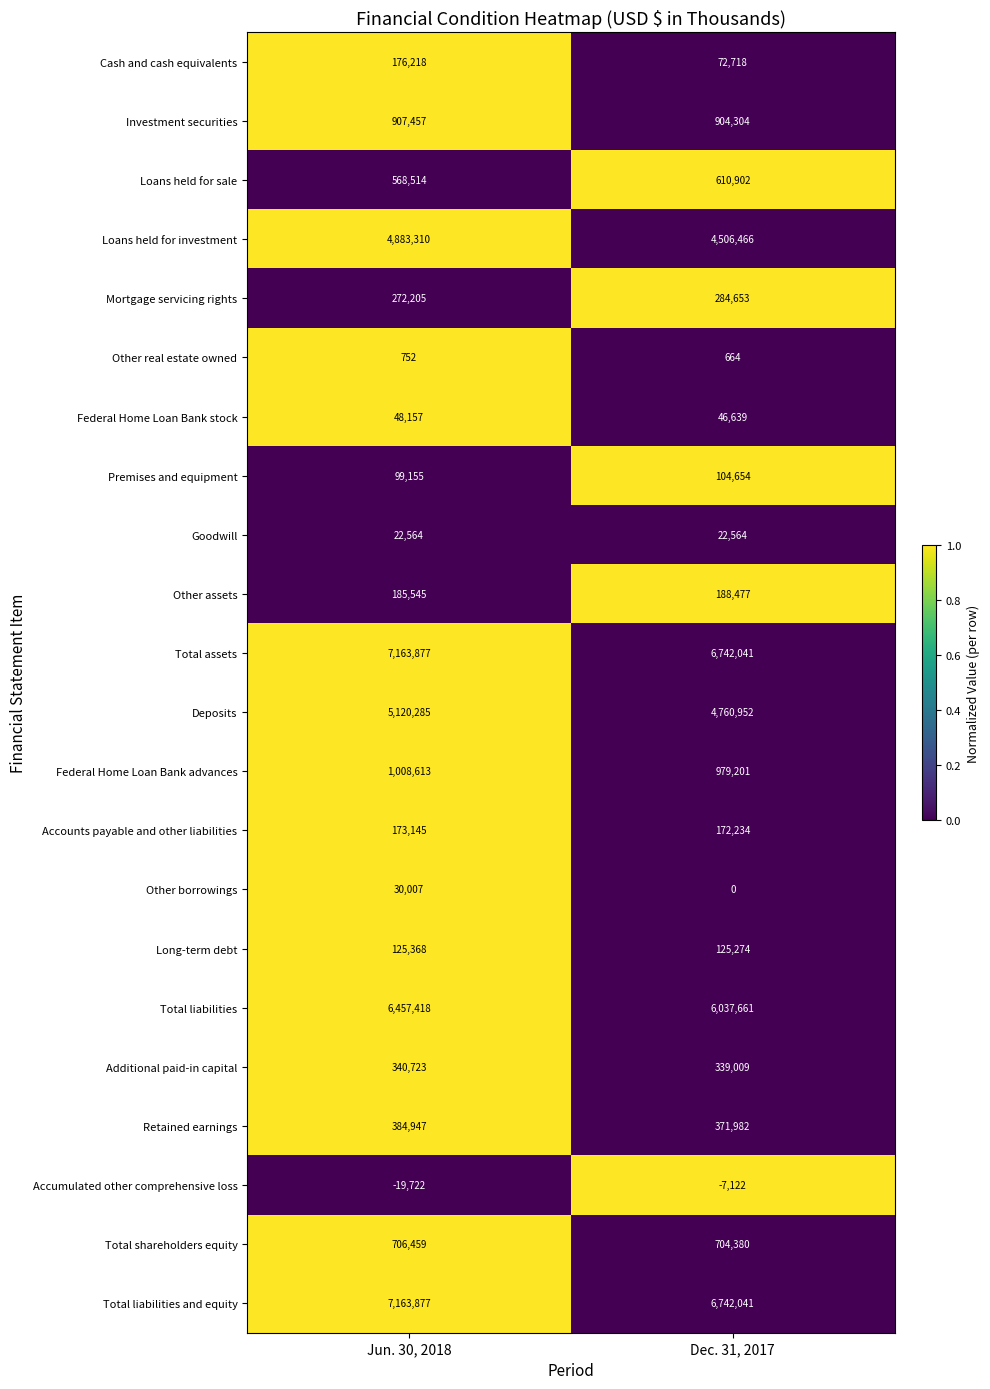

True or false: Federal Home Loan Bank stock has a value of 48157 at Jun. 30, 2018.

True